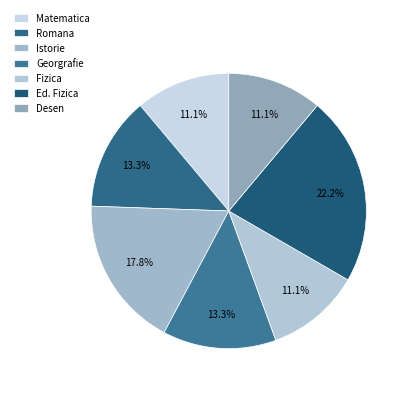

The Istorie slice represents 18% of the pie. True or false?

True